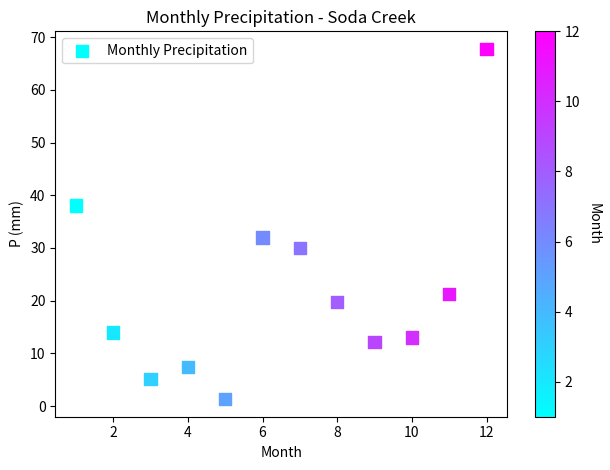

What is the average Y value?

21.8